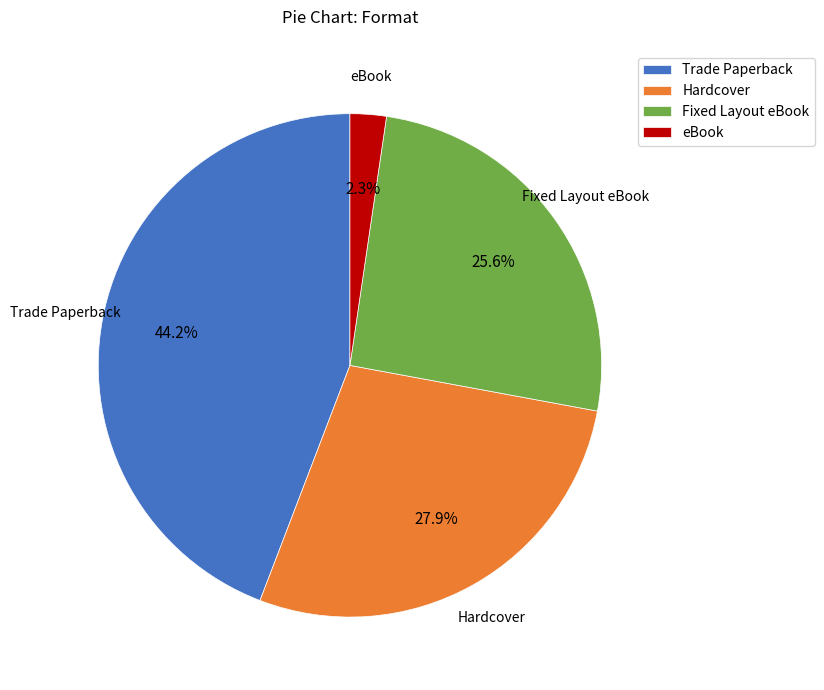

Approximately how many times larger is the value at Trade Paperback compared to Hardcover?

1.6